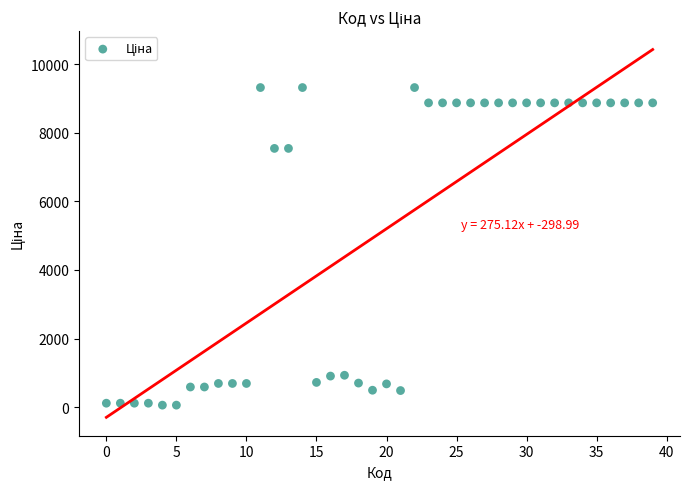

What is the range of Y values (max minus min)?

9264.7